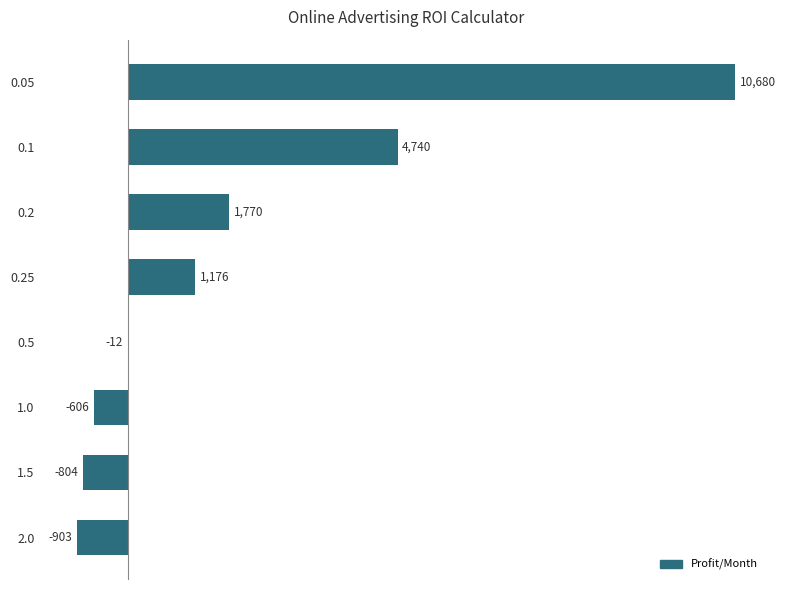

The value at 0.1 is 8433. True or false?

False